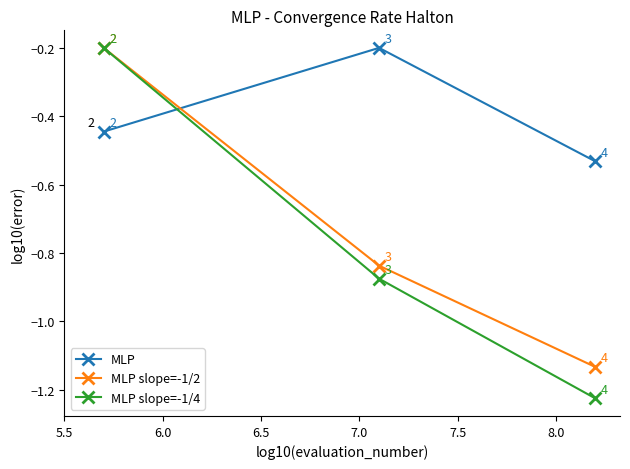

Which series has the largest total across all categories?

MLP